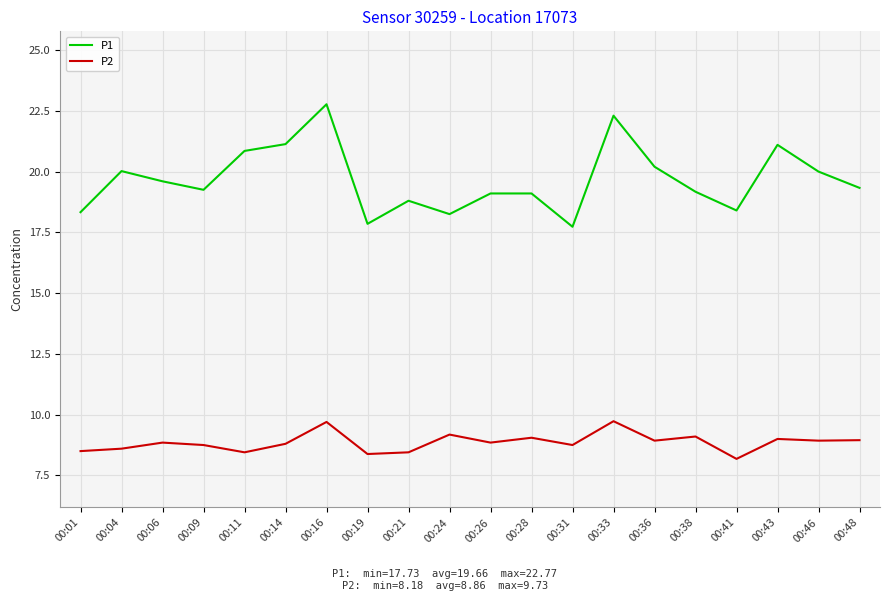

True or false: P1 has a value of 20.9 at 00:11.

True